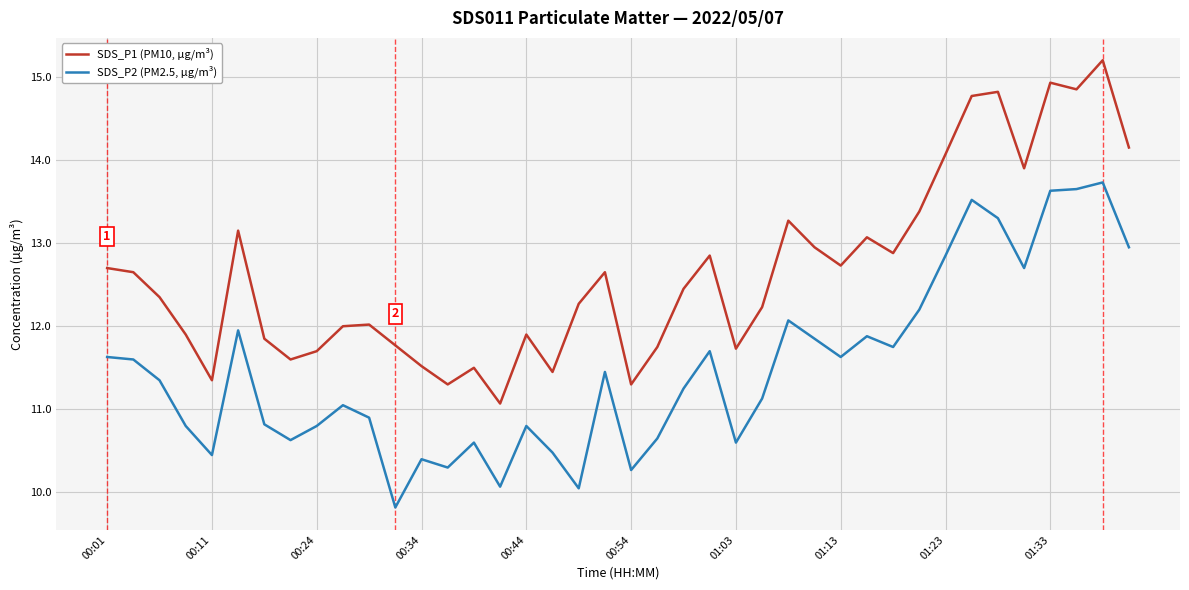

True or false: SDS_P2 (PM2.5, µg/m³) and SDS_P1 (PM10, µg/m³) intersect in this chart.

False